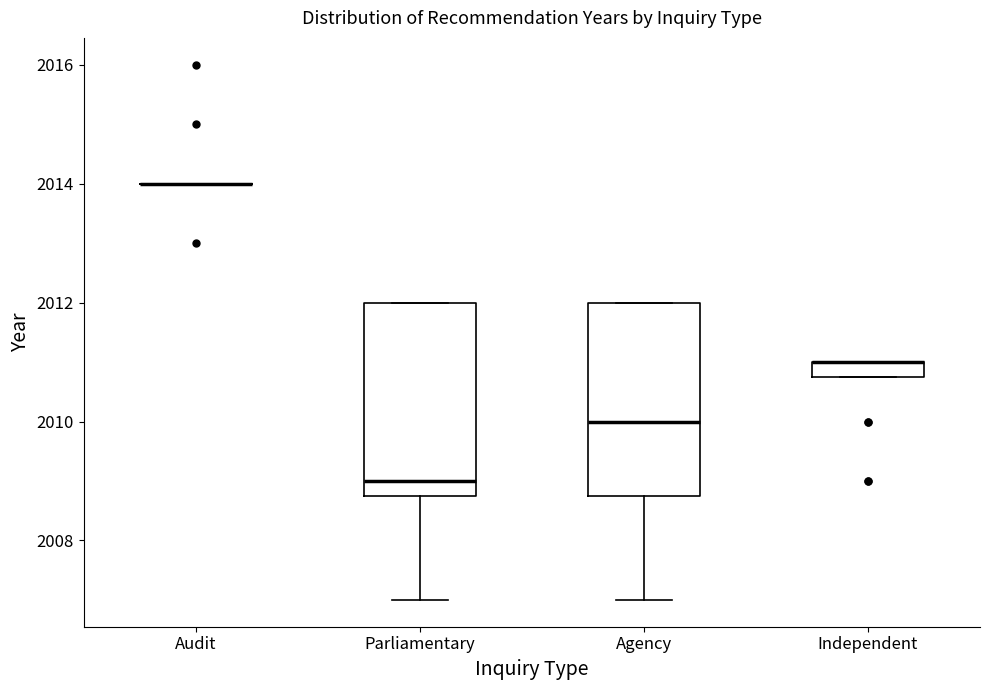

Where is the upper edge of the box for Parliamentary on the y-axis? The values are not printed on the chart, so give them approximately, as read against the axis.

2012.0